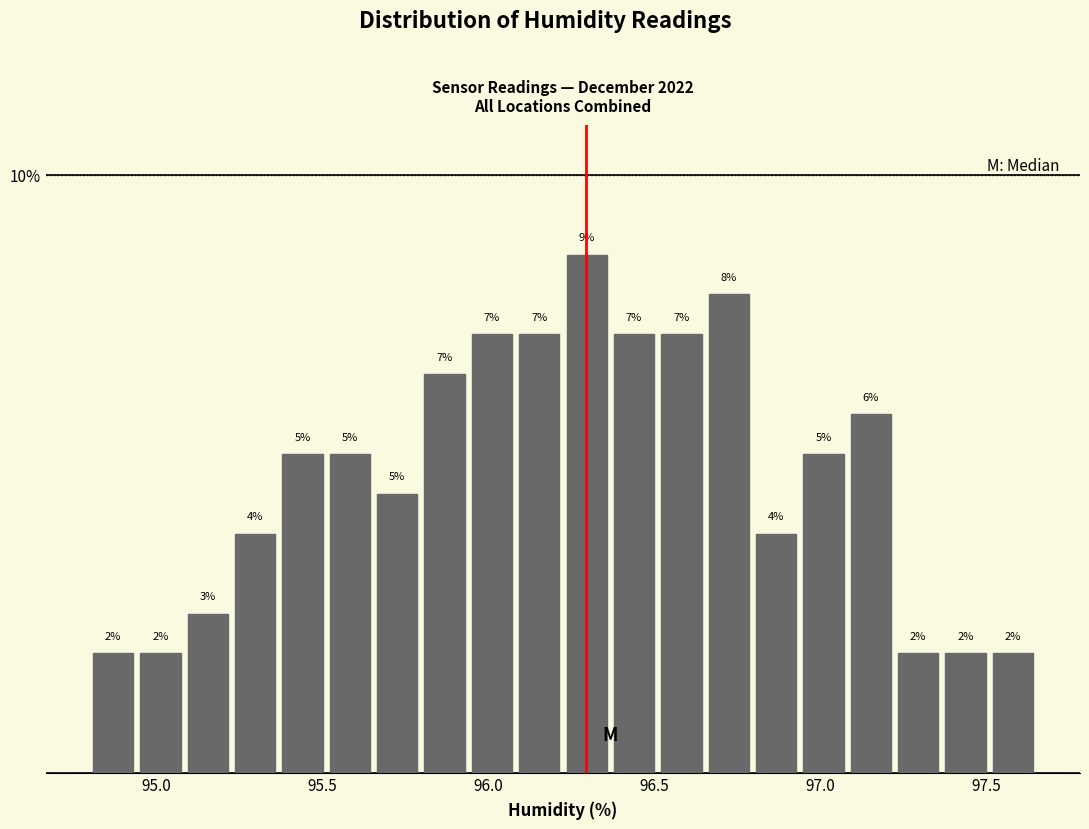

Around what value on the x-axis is the tallest bar? Give the approximate position of its centre, as read against the axis.

96.30